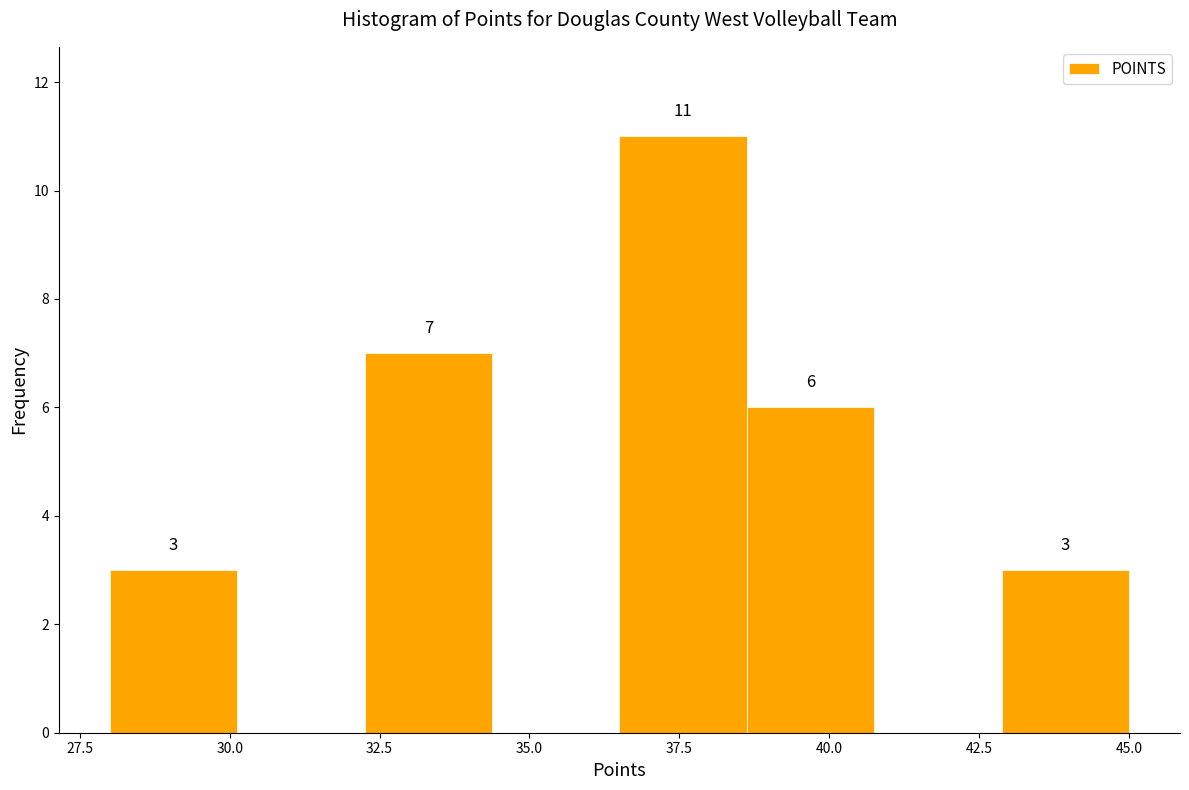

Which range on the x-axis has the tallest bar?

36.5 to 38.5